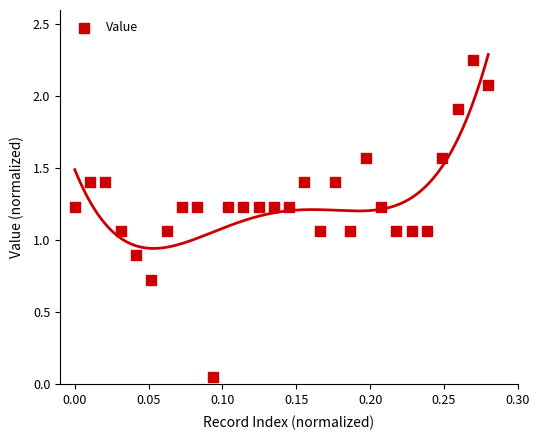

What is the range of X values (max minus min)?

0.3